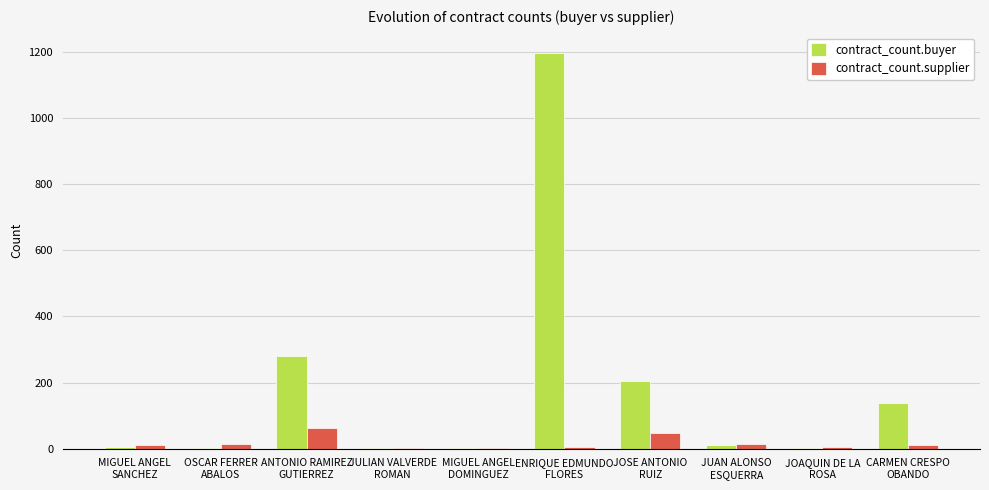

What is the greatest value displayed?

1198